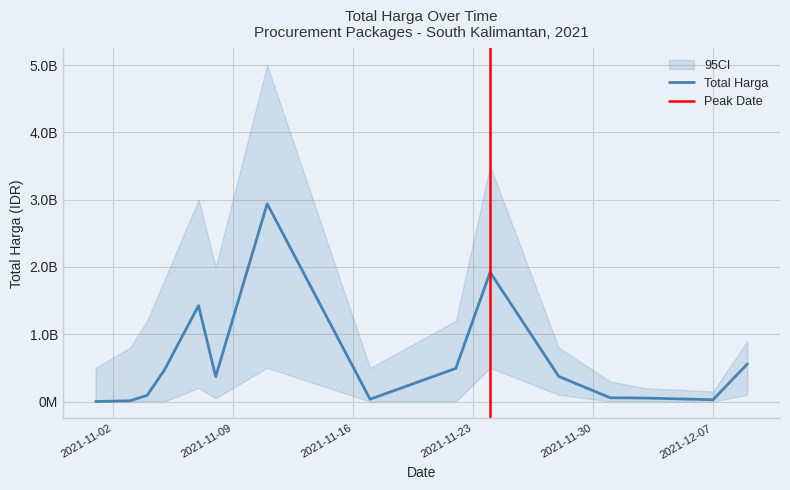

How many series are shown in this chart?

1